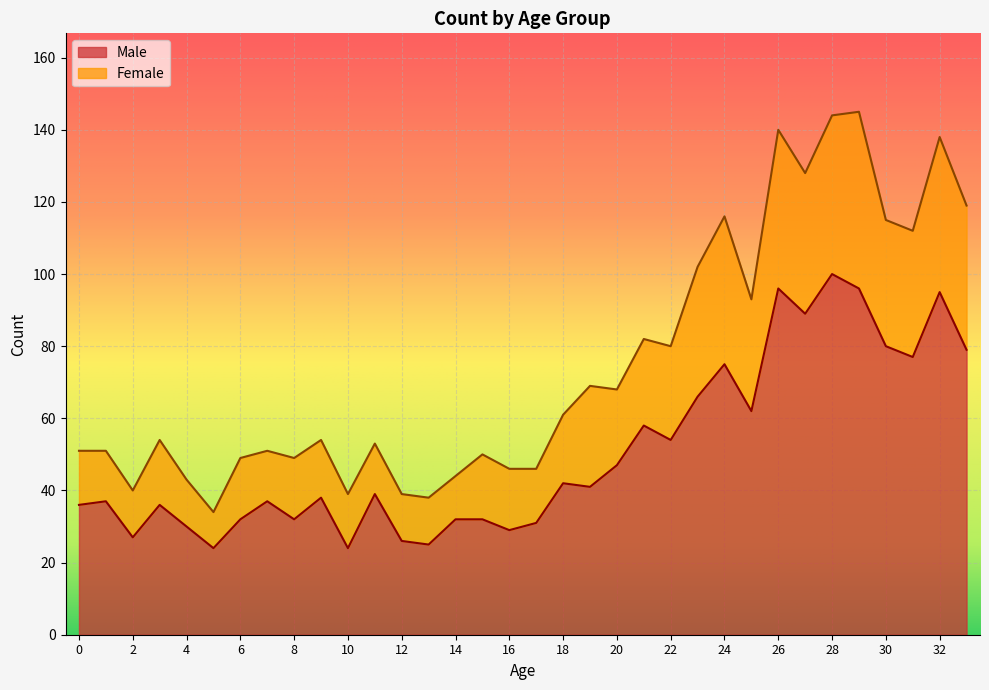

Read the Male value at 10, to the nearest 10.

20